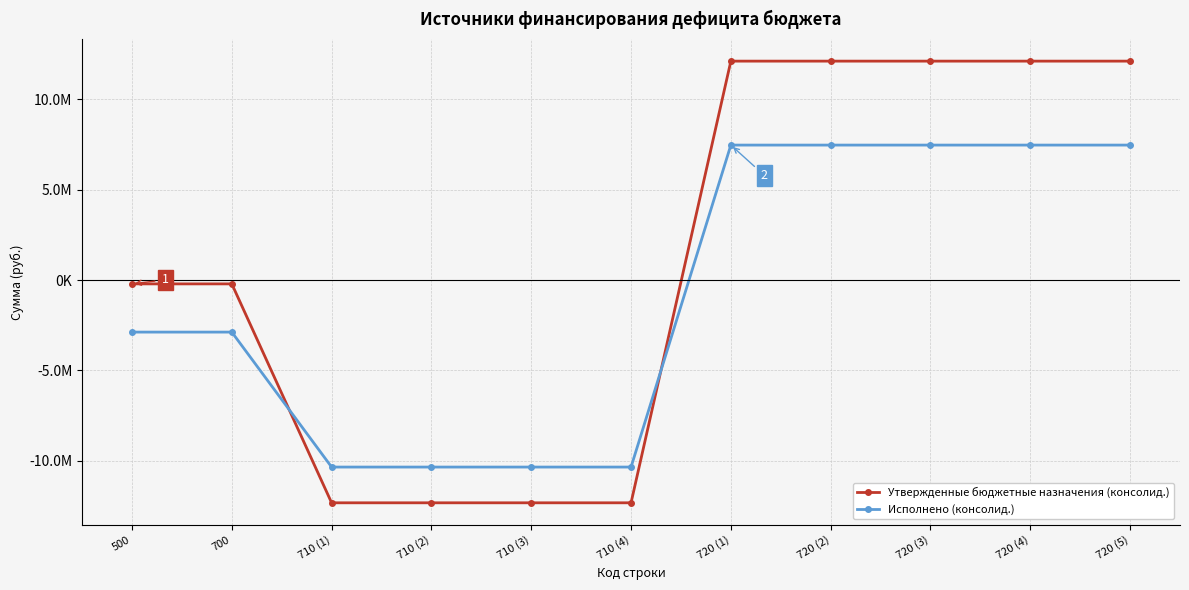

Rank the series at 710 (1) from highest to lowest value.

Исполнено (консолид.), Утвержденные бюджетные назначения (консолид.)